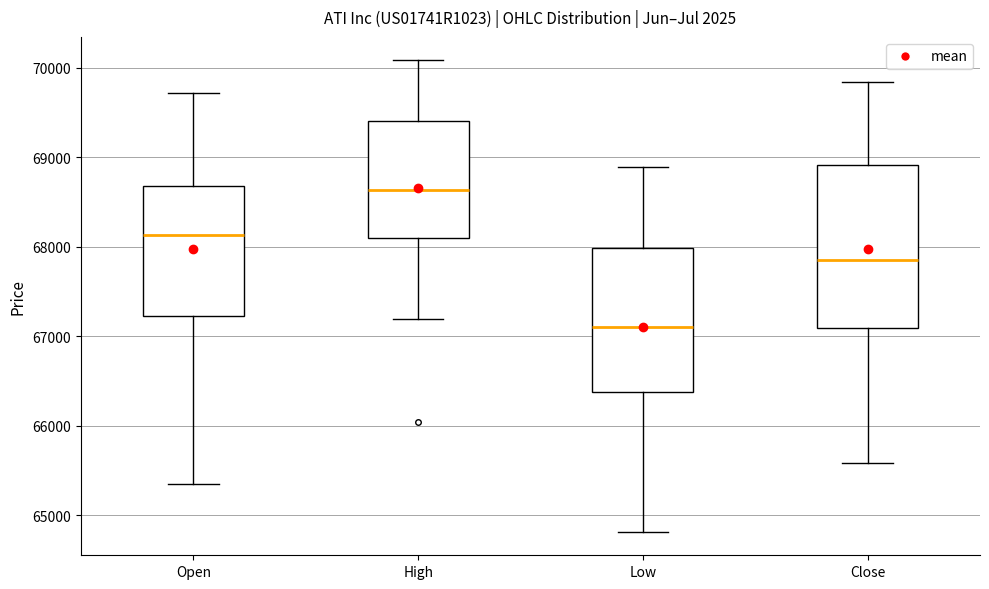

Reading left to right, transcribe this box plot: for each box, give where its median line is, the range the box spans, and where its two whiskers end, as read against the y-axis. The values are not printed on the chart, so give them approximately, as read against the axis.

Open: median 68100, box 67200 to 68700, whiskers 65400 to 69700
High: median 68600, box 68100 to 69400, whiskers 67200 to 70100
Low: median 67100, box 66400 to 68000, whiskers 64800 to 68900
Close: median 67900, box 67100 to 68900, whiskers 65600 to 69800